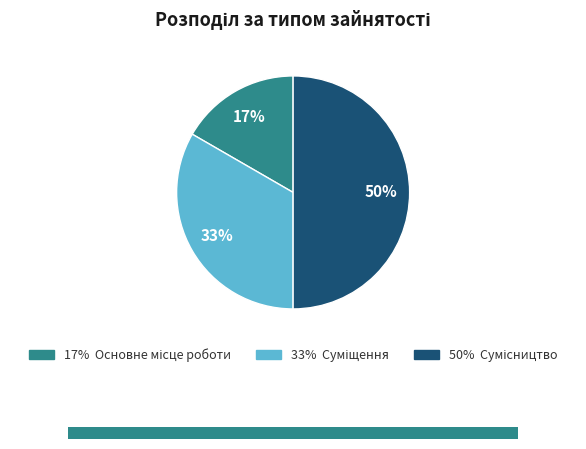

Count the number of slices in the pie.

3